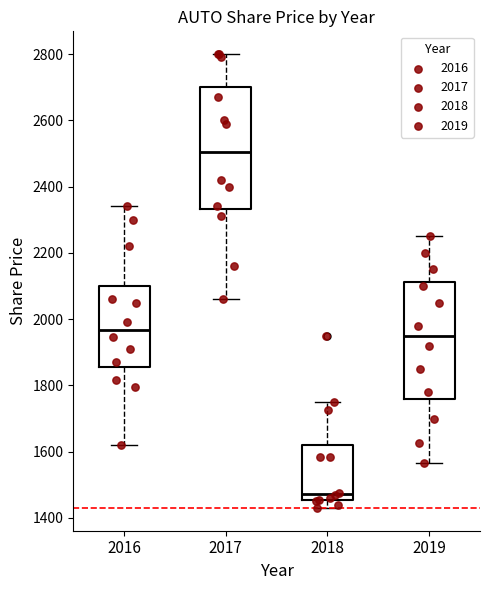

Which box's median line is the lowest?

2018